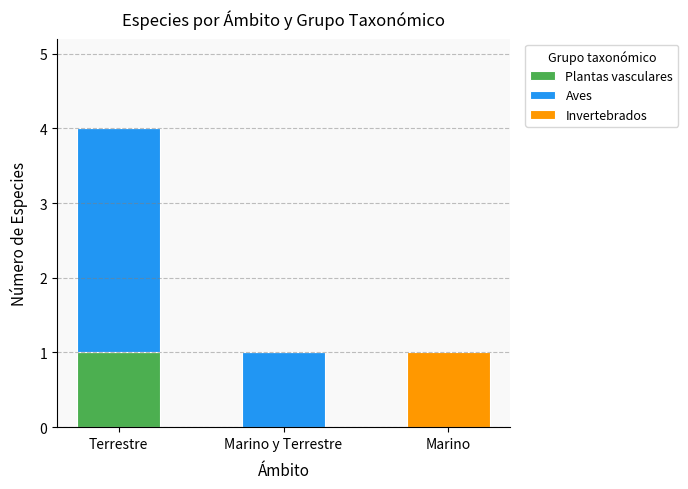

Does the chart contain stacked bars?

Yes